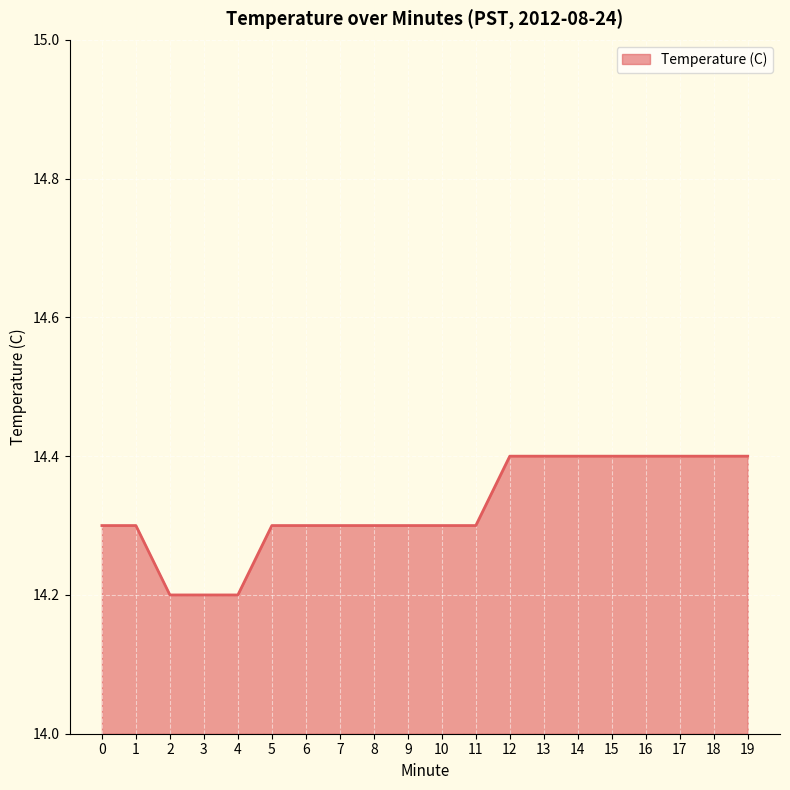

Between 17 and 4, which is larger?

17